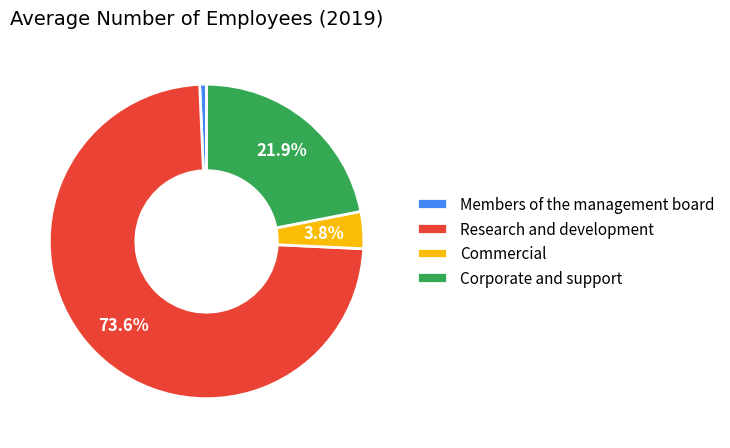

To the nearest percent, what is the difference between the largest and smallest slice percentages?

73%